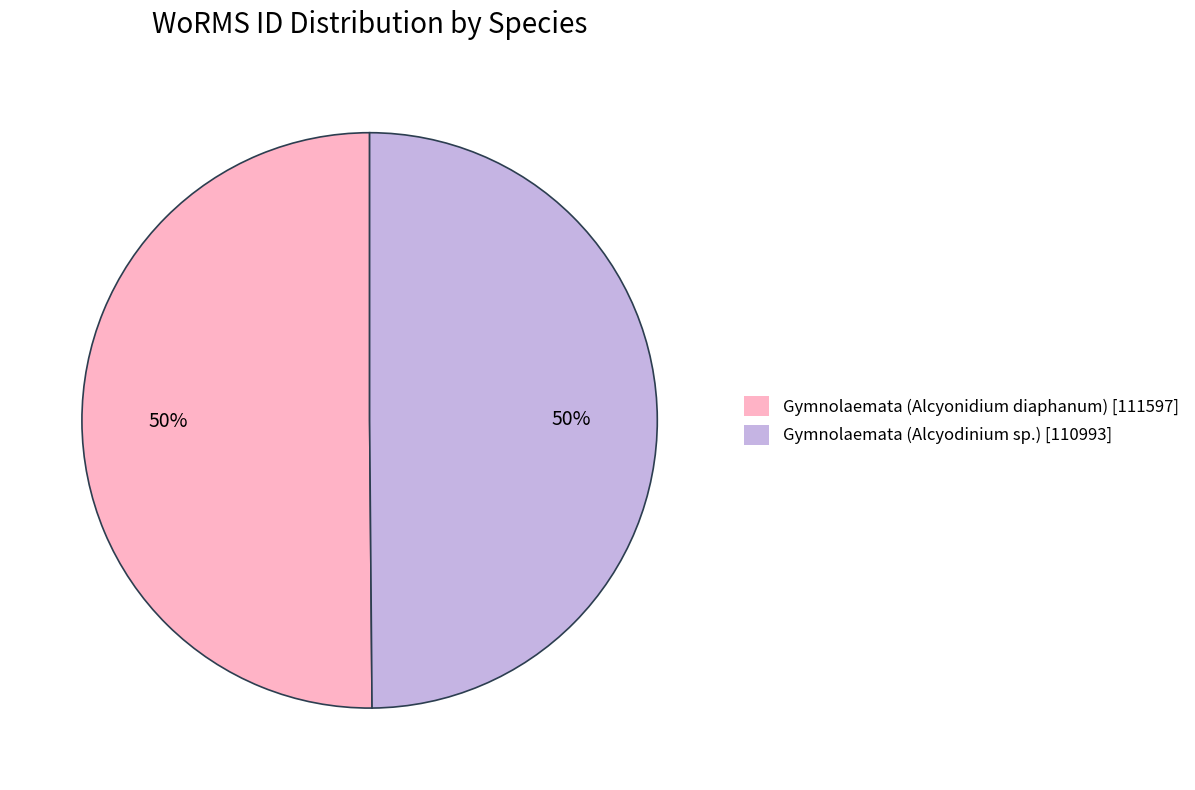

Combined, do Gymnolaemata (Alcyonidium diaphanum) [111597] and Gymnolaemata (Alcyodinium sp.) [110993] account for over 50%?

Yes